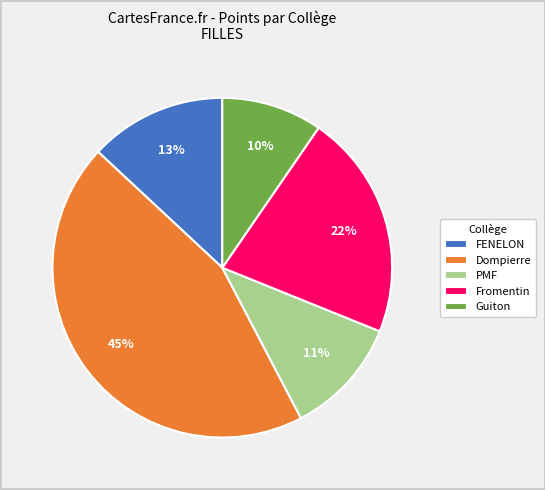

Which has a higher value, Guiton or PMF?

PMF